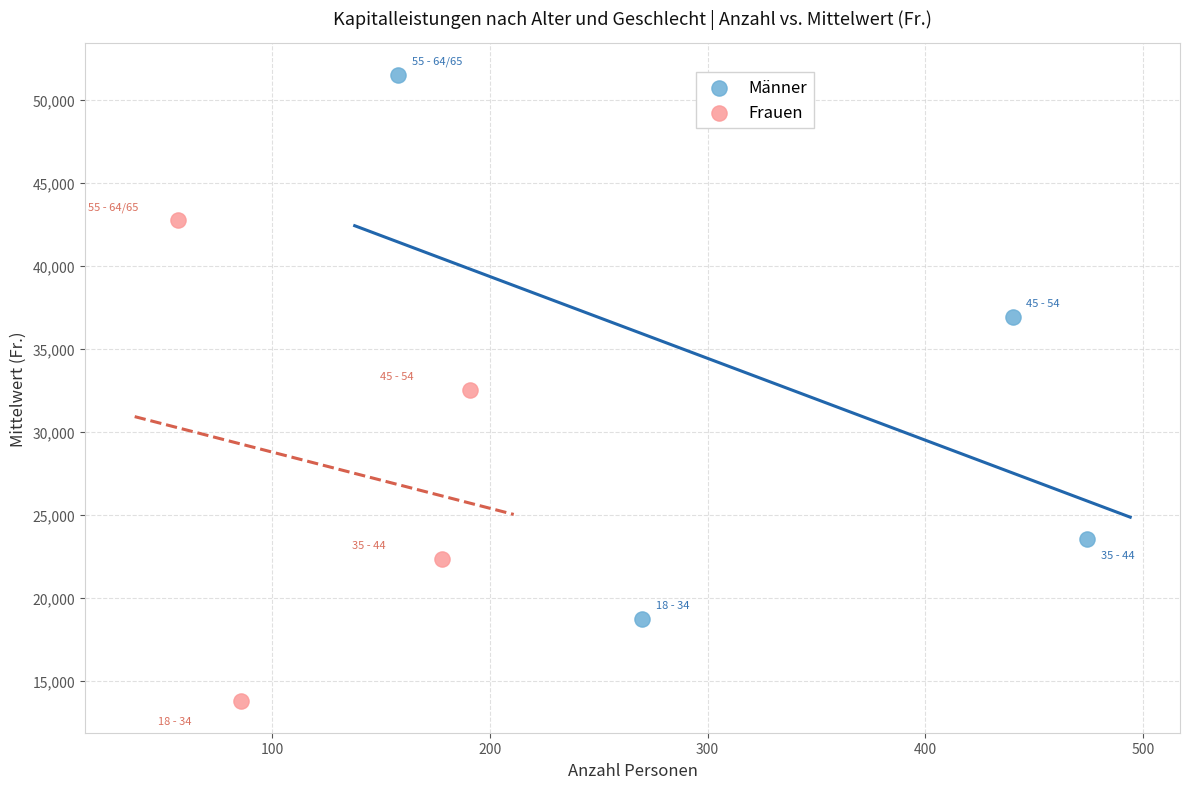

Which series contains the lowest Y value?

Frauen